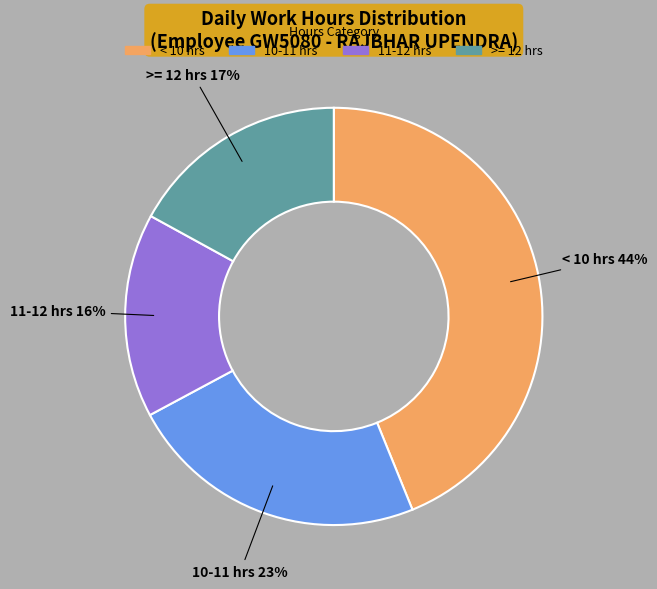

To the nearest percent, what is the difference between the largest and smallest slice percentages?

28%